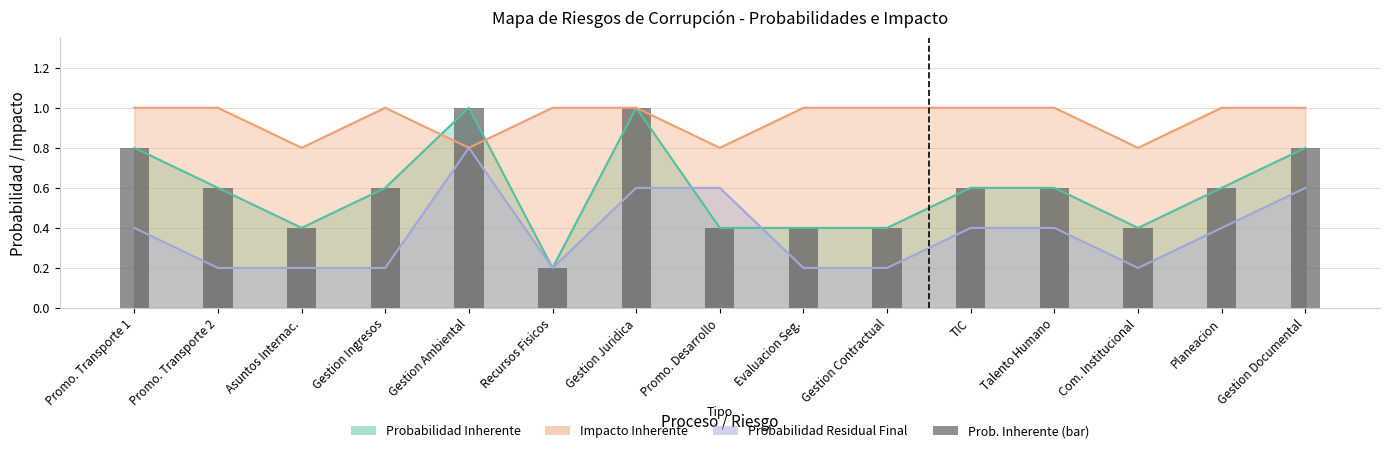

Rank the categories by value from lowest to highest.

Recursos Fisicos, Asuntos Internac., Promo. Desarrollo, Evaluacion Seg., Gestion Contractual, Com. Institucional, Promo. Transporte 2, Gestion Ingresos, TIC, Talento Humano, Planeacion, Promo. Transporte 1, Gestion Documental, Gestion Ambiental, Gestion Juridica